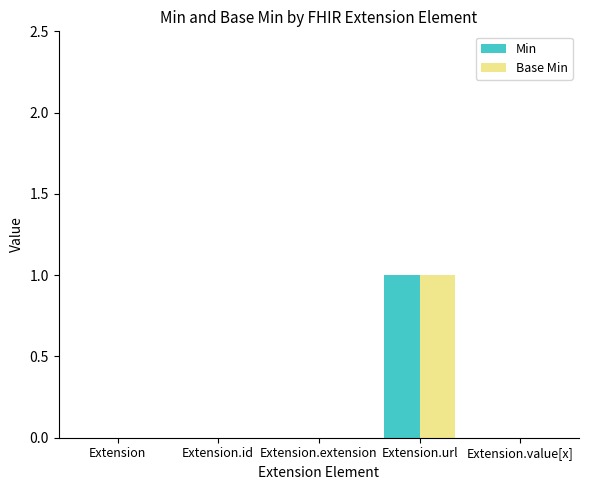

The value of Min at Extension.id is -1. True or false?

False